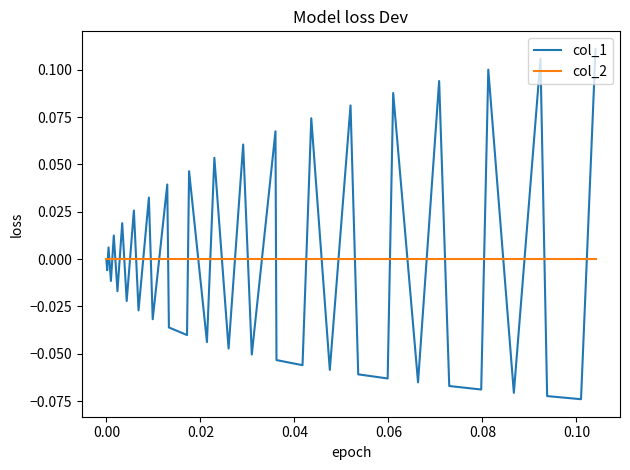

Which series has the largest range (max minus min)?

col_1